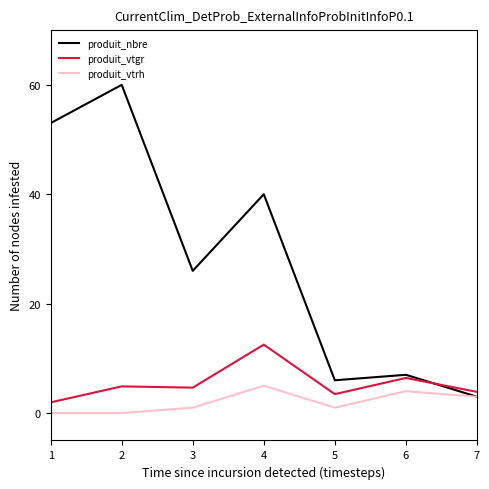

Which series has the largest total across all categories?

produit_nbre